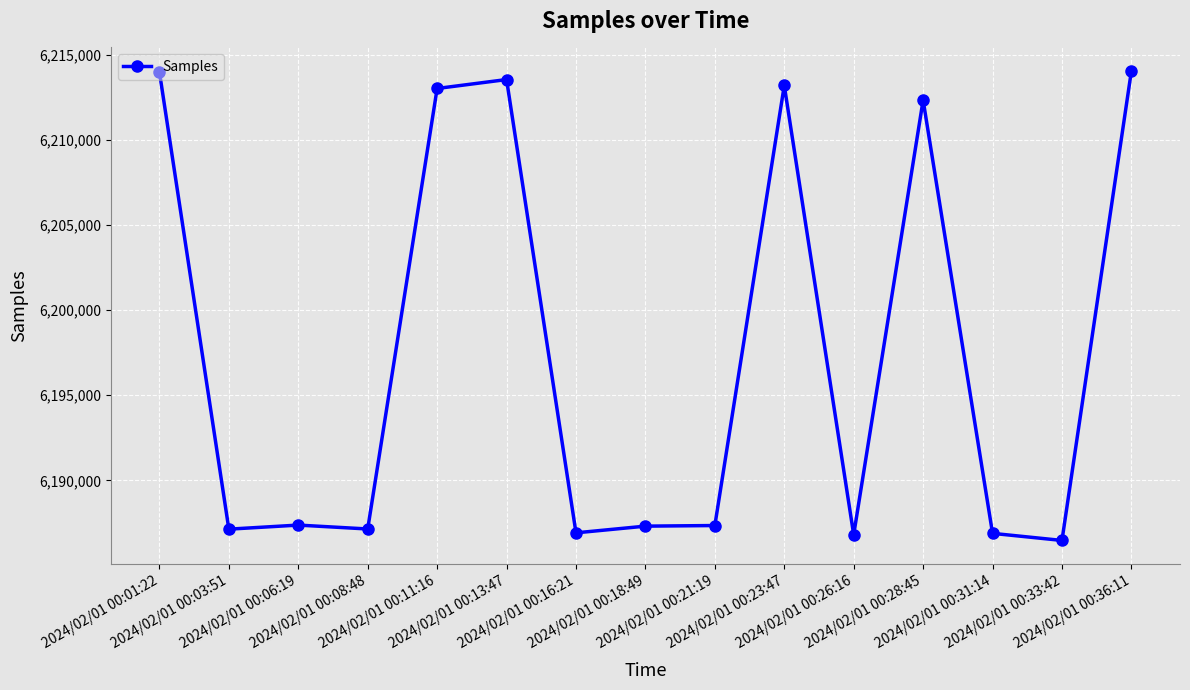

What is the value of the 4th point from the left?

6187142